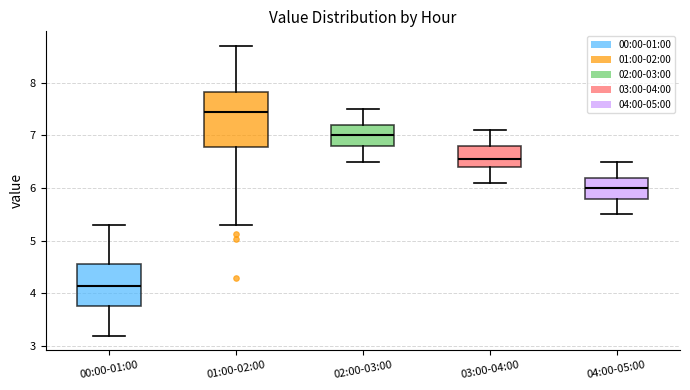

Reading left to right, read every box against the y-axis: the position of its median line, the range the box covers, and the ends of its whiskers. The values are not printed on the chart, so give them approximately, as read against the axis.

00:00-01:00: median 4.2, box 3.8 to 4.6, whiskers 3.2 to 5.3
01:00-02:00: median 7.4, box 6.8 to 7.8, whiskers 5.3 to 8.7
02:00-03:00: median 7.0, box 6.8 to 7.2, whiskers 6.5 to 7.5
03:00-04:00: median 6.6, box 6.4 to 6.8, whiskers 6.1 to 7.1
04:00-05:00: median 6.0, box 5.8 to 6.2, whiskers 5.5 to 6.5